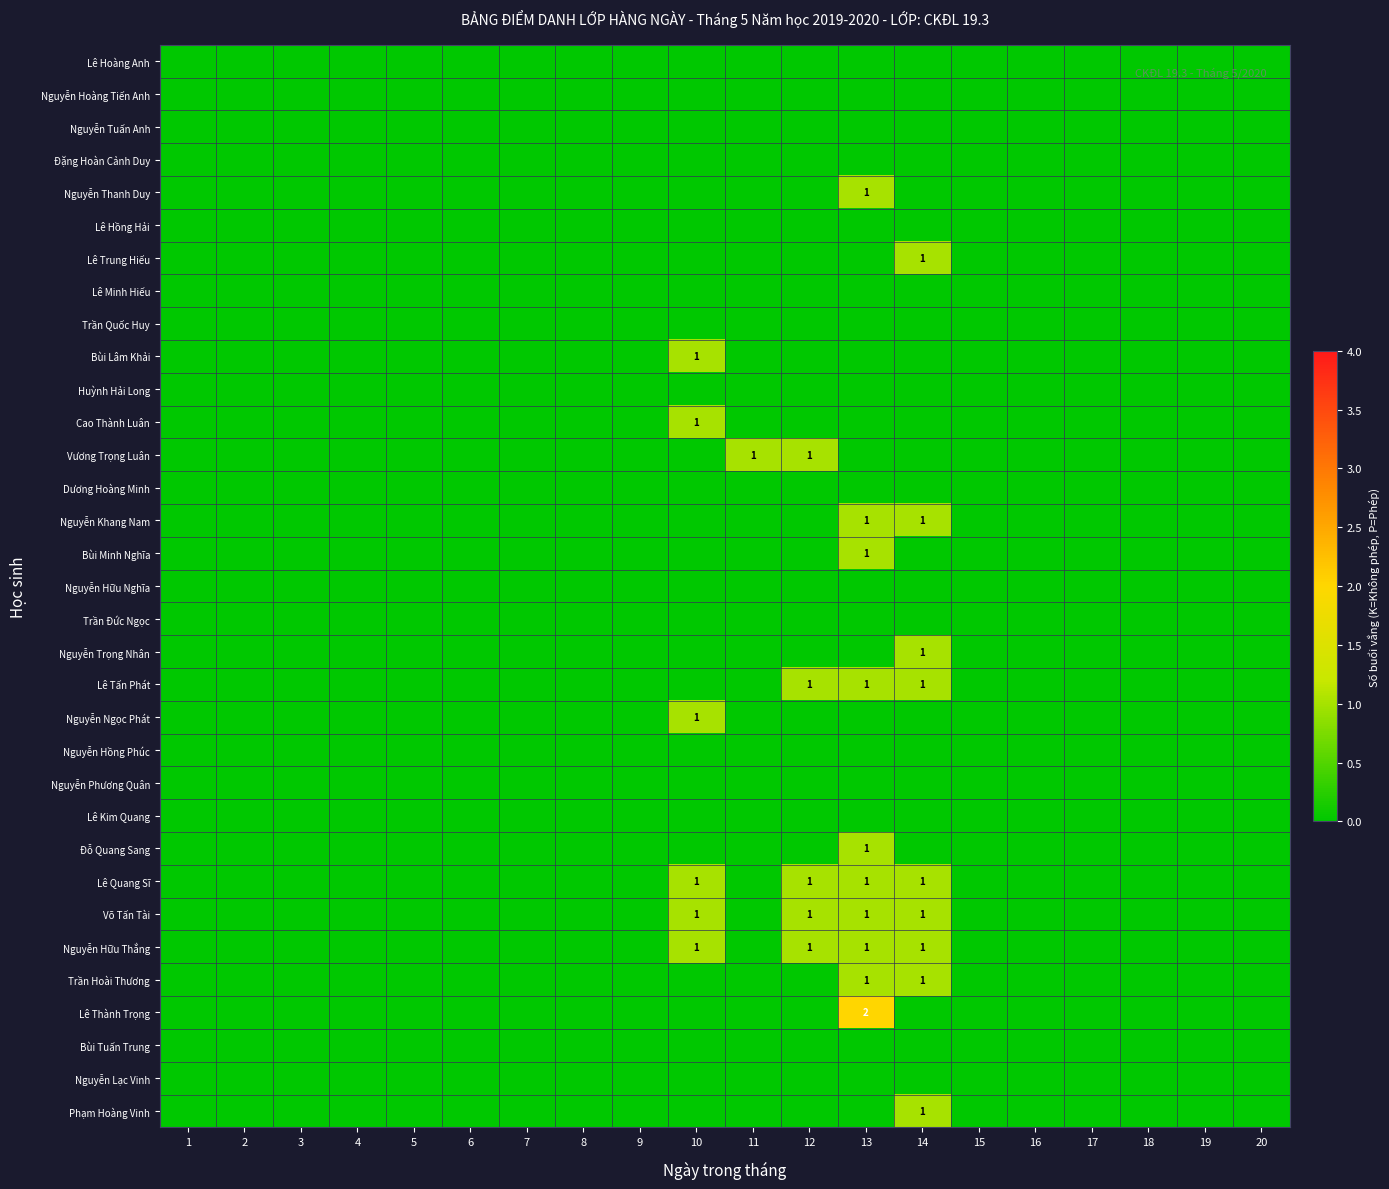

The Nguyễn Trọng Nhân series shows 1 at 14. True or false?

True